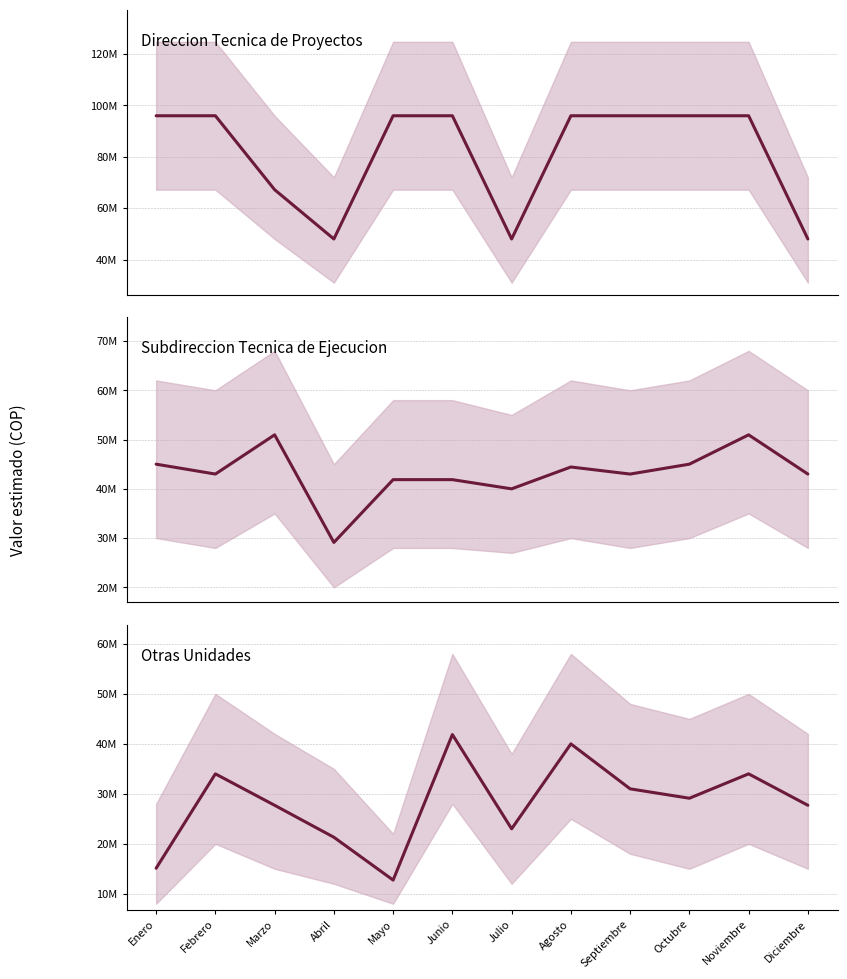

True or false: Otras Unidades and Direccion Tecnica de Proyectos intersect in this chart.

False